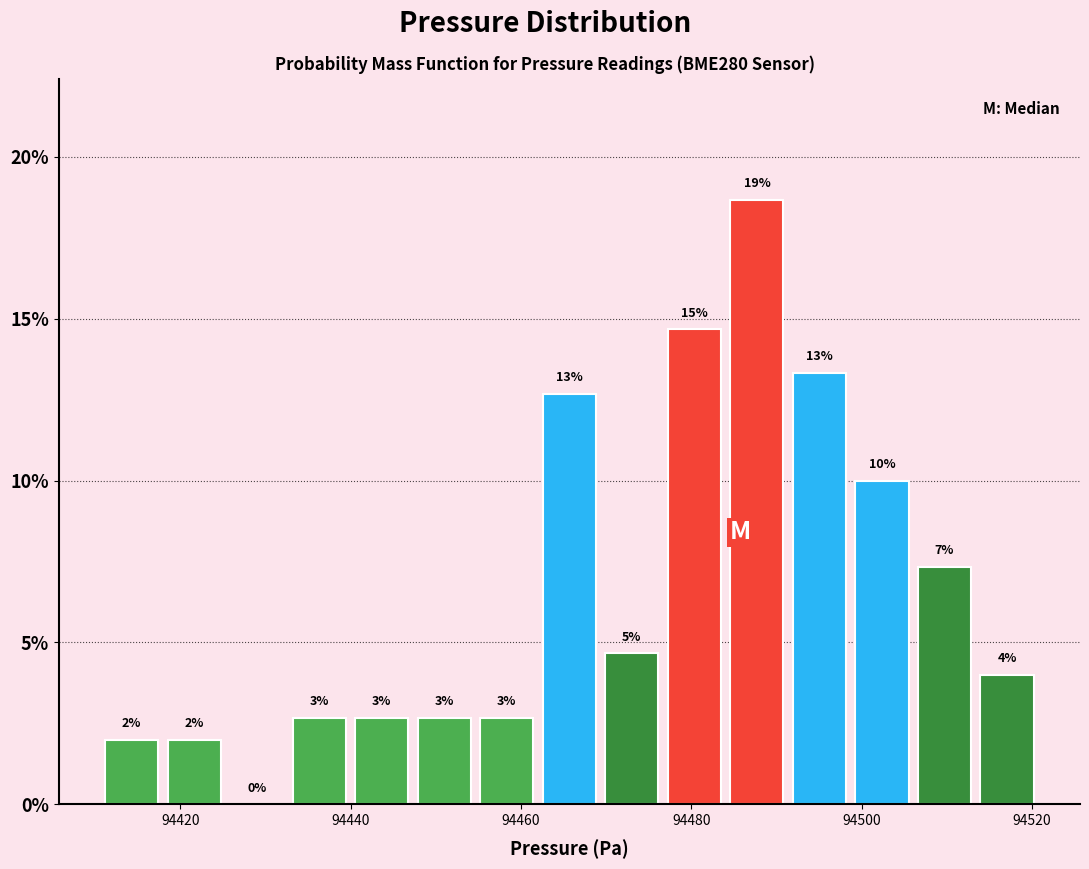

Read against the x-axis, roughly where is the centre of the tallest bar?

94488